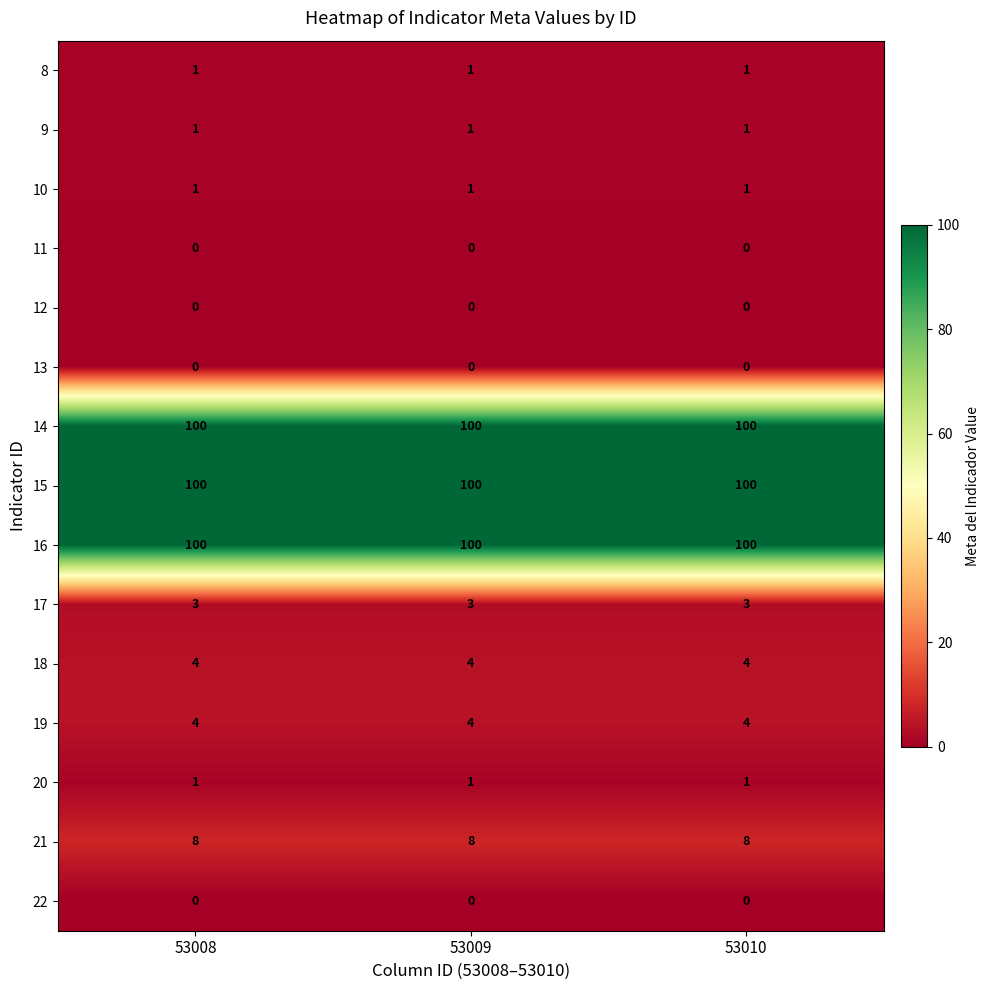

What is the spread (max minus min) of values at 53010?

100